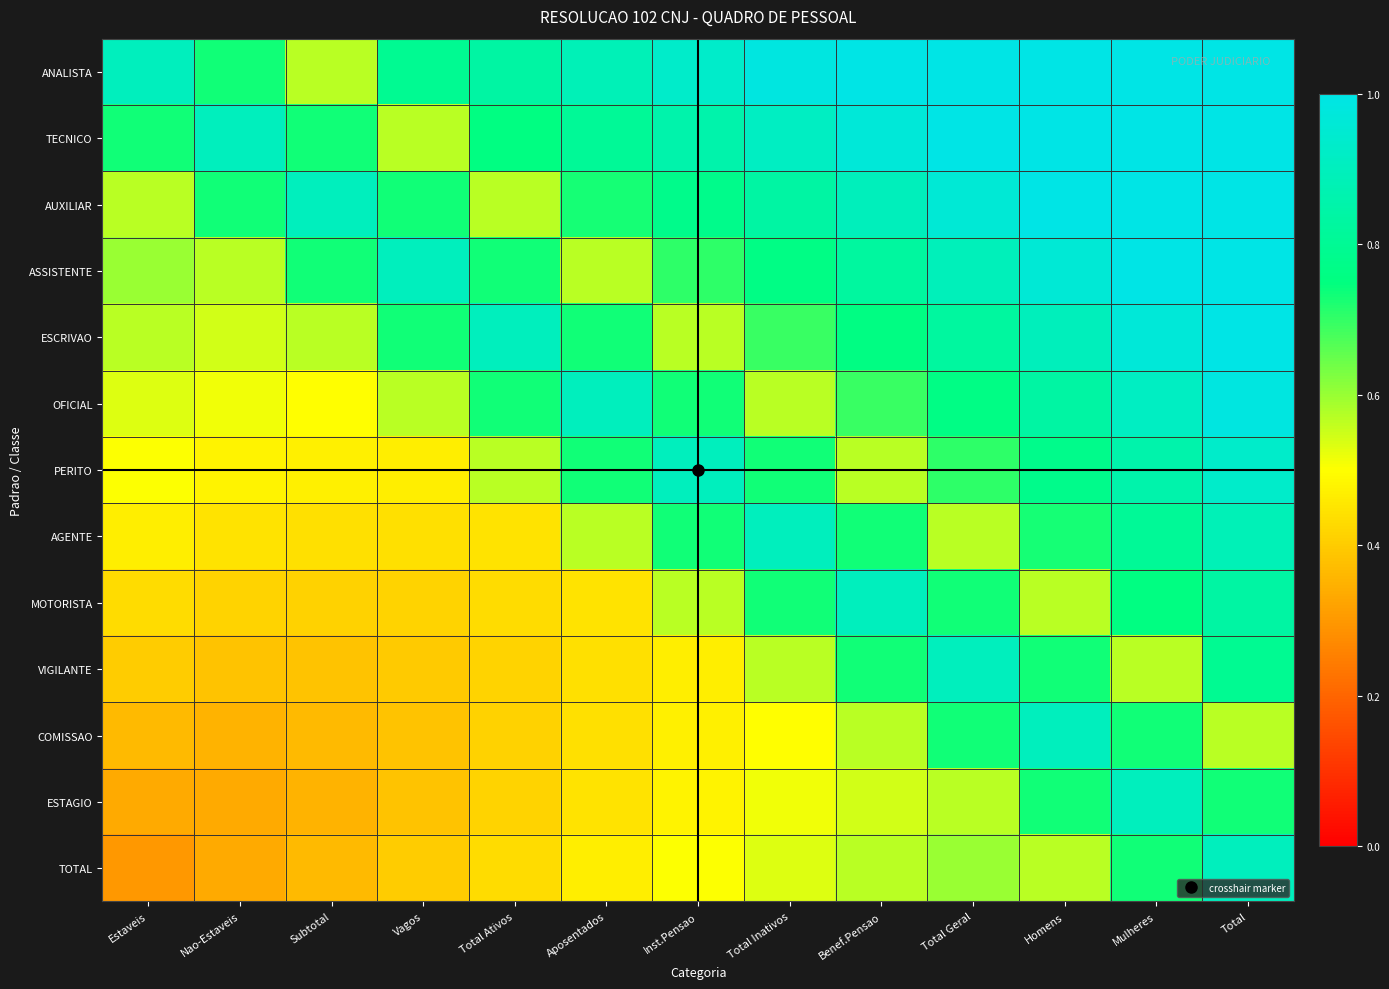

At how many categories does at least one series exceed 0?

13